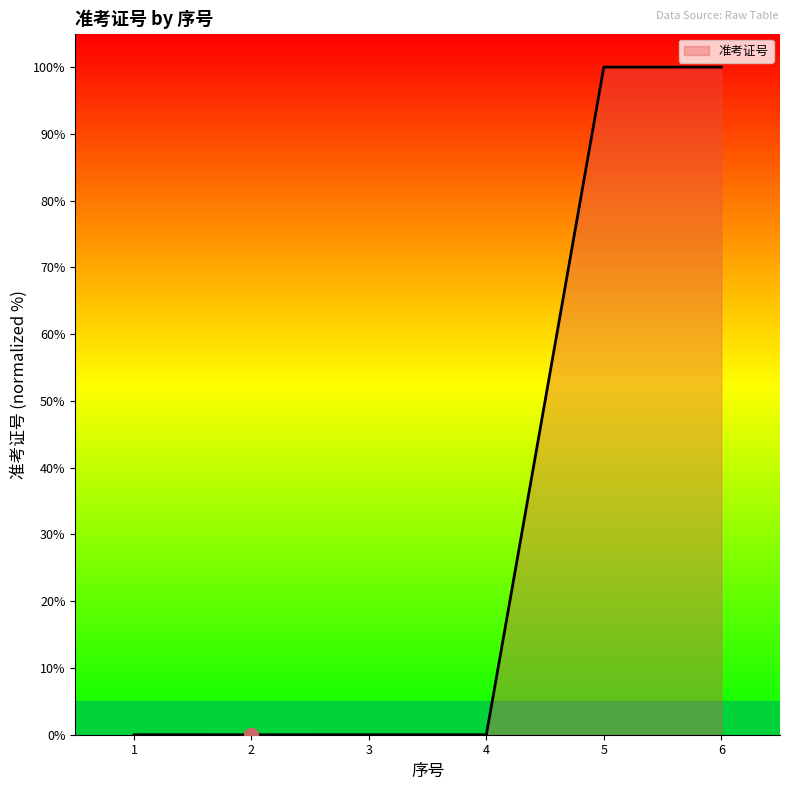

What is the greatest value displayed?

100.0